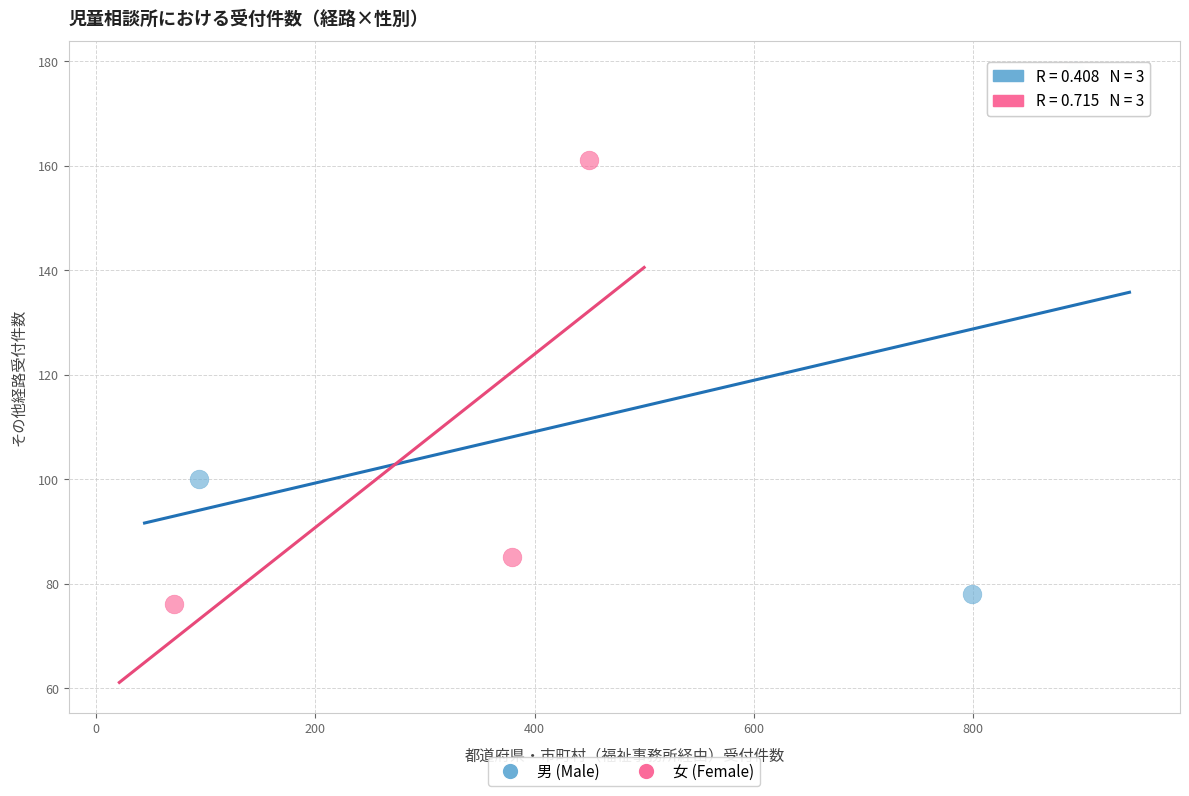

Which series contains the highest Y value?

男 (Male)